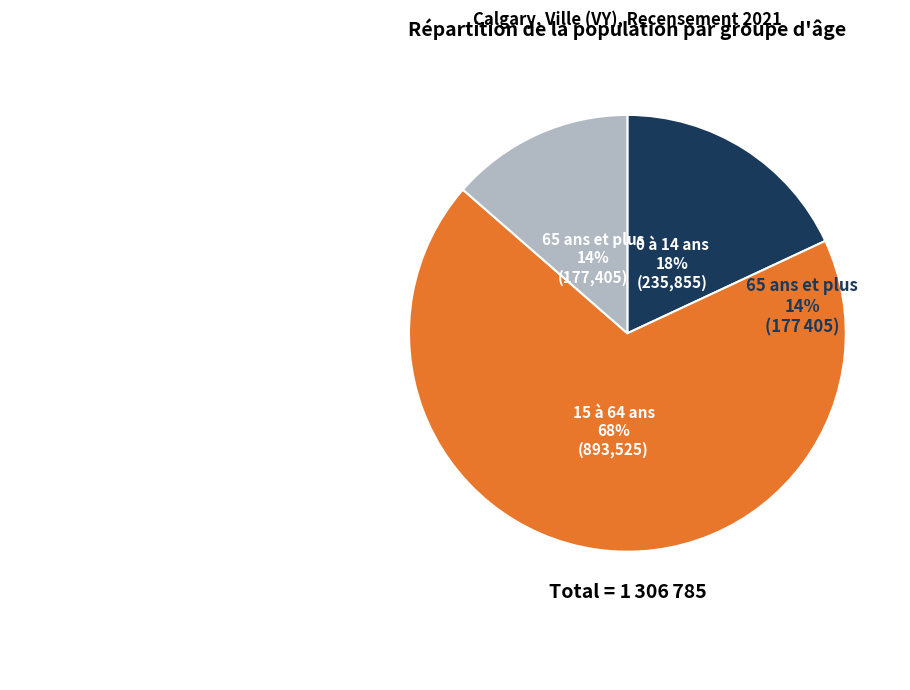

Does any single category account for the majority?

Yes